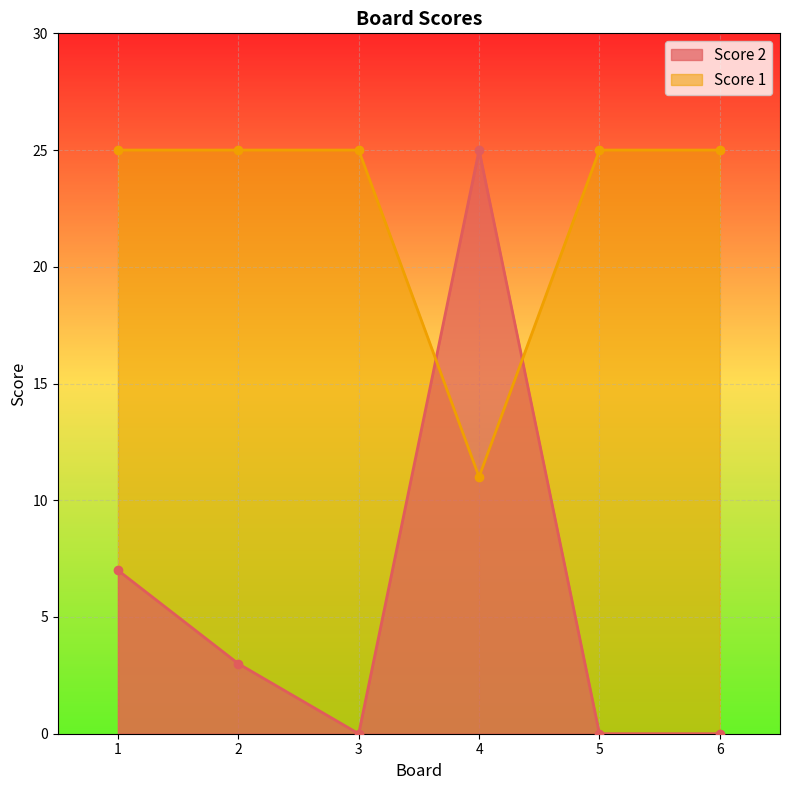

How many lines are shown in the chart?

2